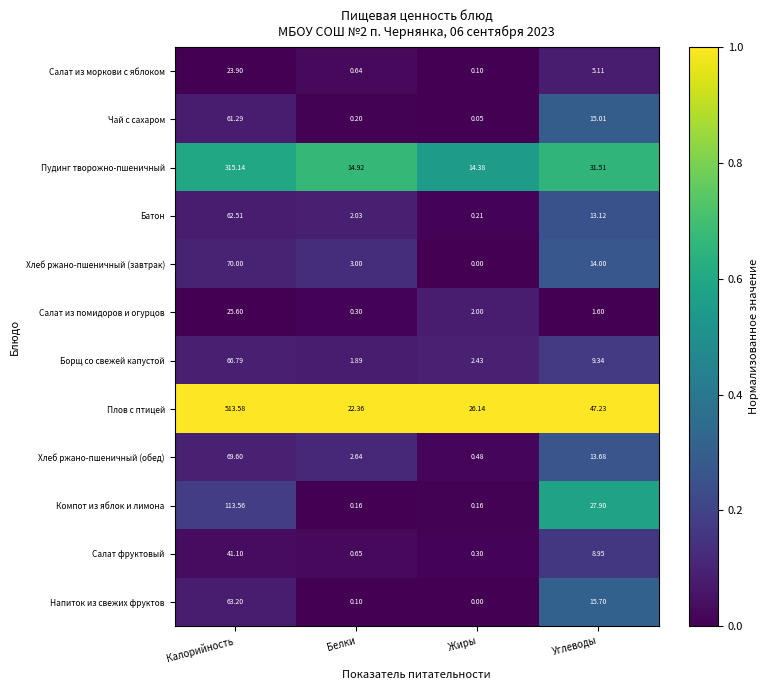

Which category has the highest value in the Хлеб ржано-пшеничный (завтрак) series?

Калорийность